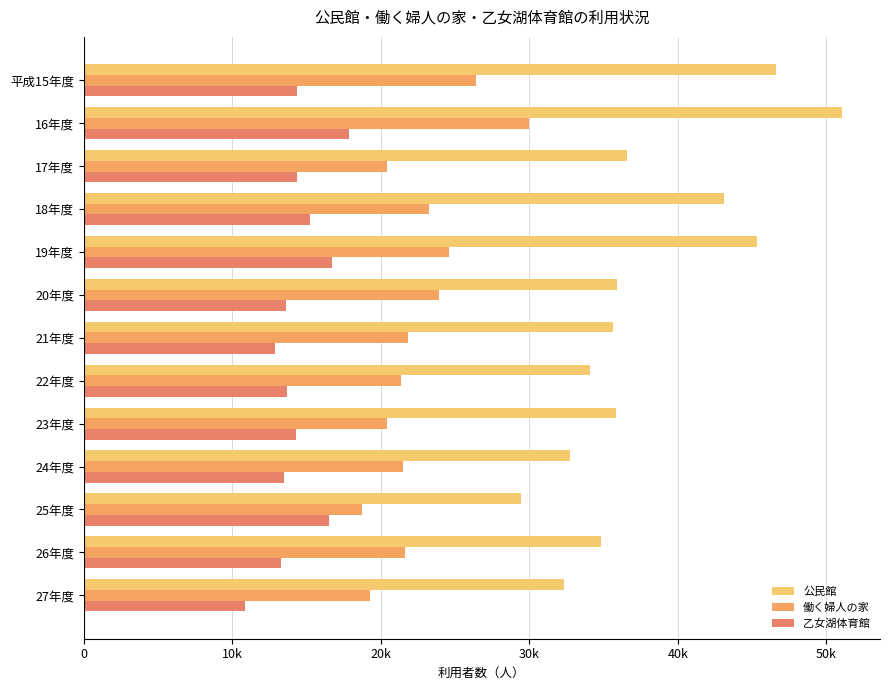

Does the chart contain stacked bars?

No